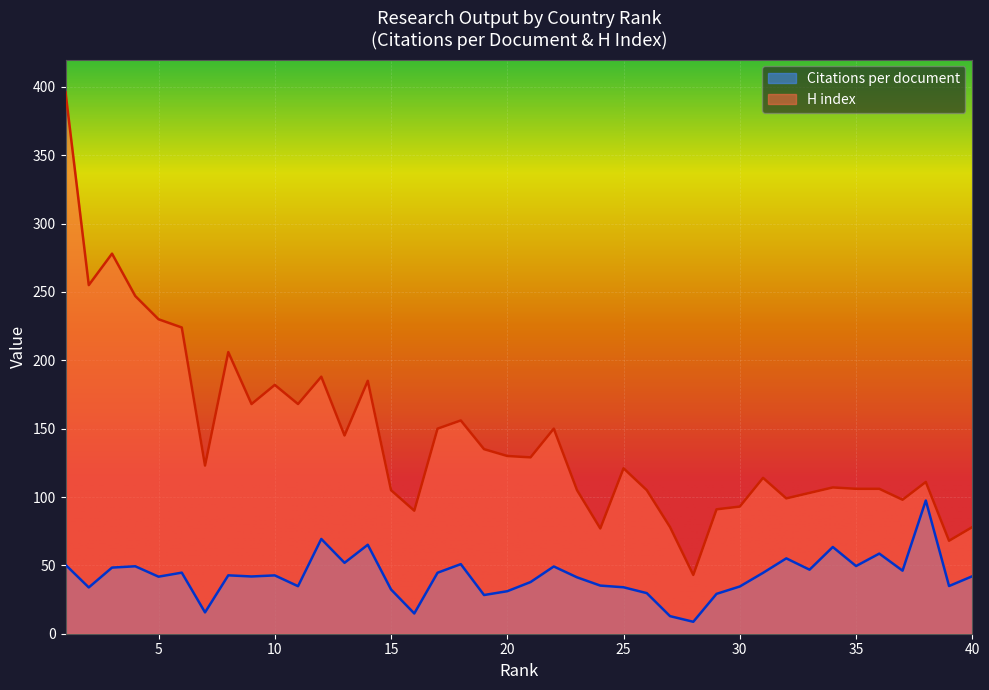

What is the difference between the highest and lowest values at 36?

47.4